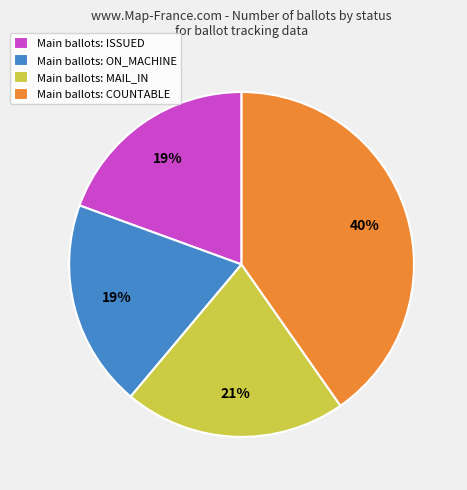

Which slice is the largest?

Main ballots: COUNTABLE